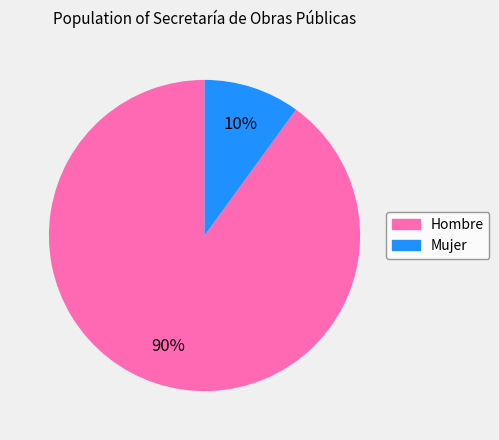

True or false: Mujer accounts for 10% of the total.

True